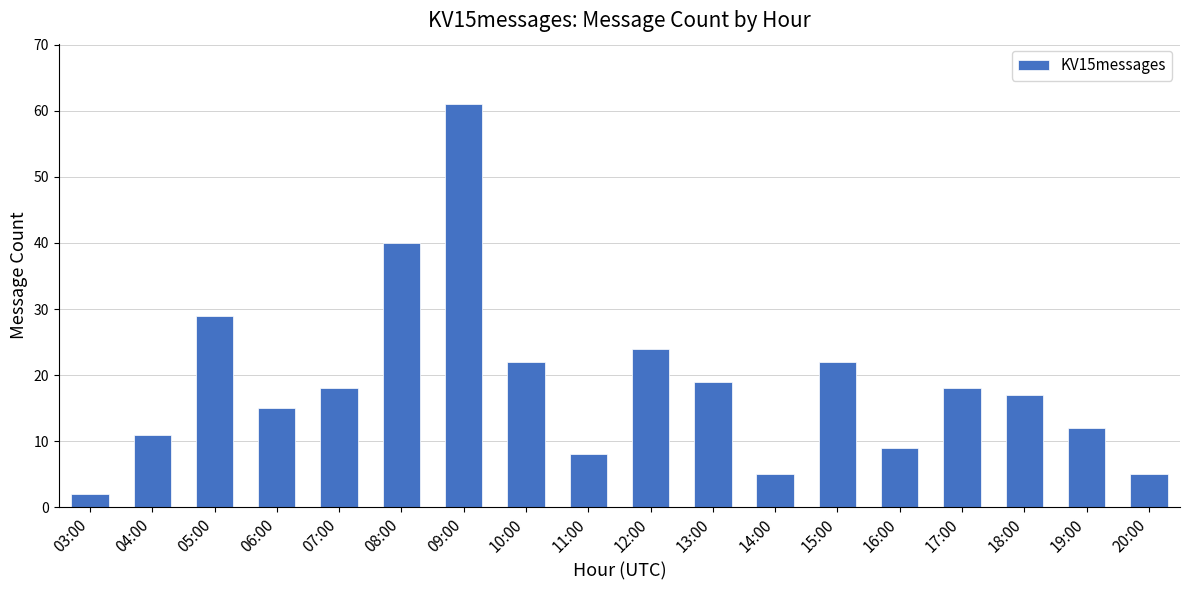

What position from the left is 06:00?

4